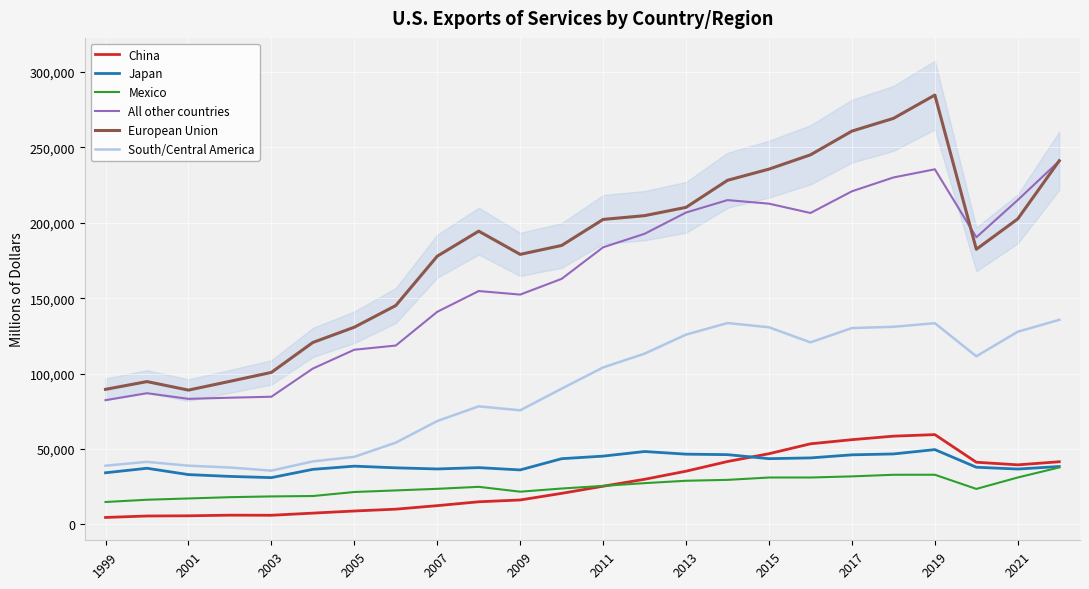

What is the difference between the Mexico values at 2013 and 2007?

5354